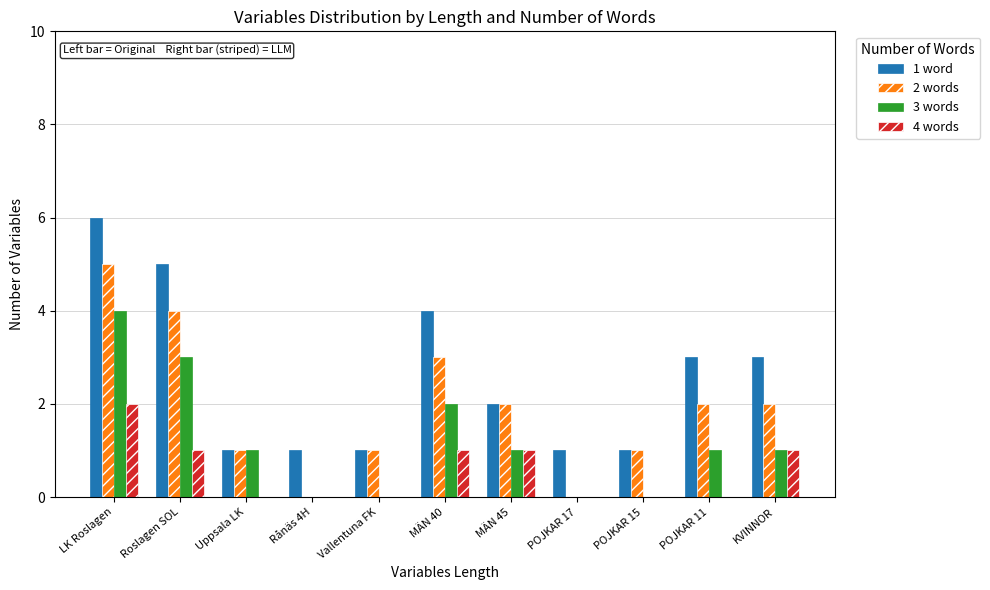

What is the average value of the 2 words series?

2